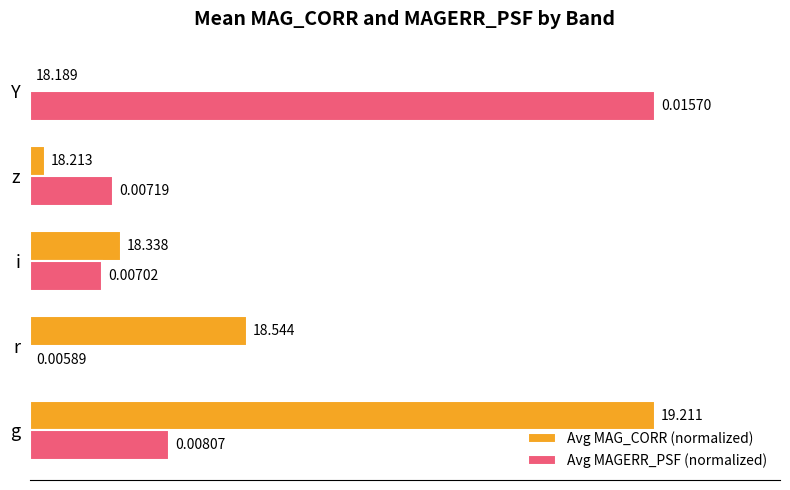

Between g and Y, which series saw the biggest shift?

Avg MAG_CORR (normalized)